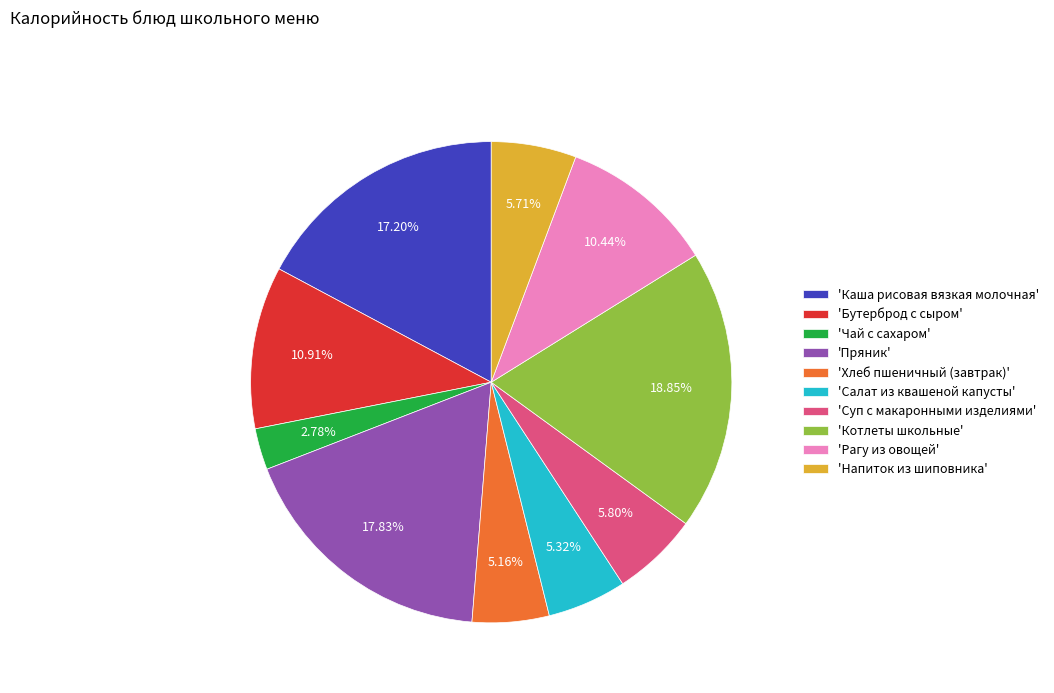

Does any single category account for the majority?

No